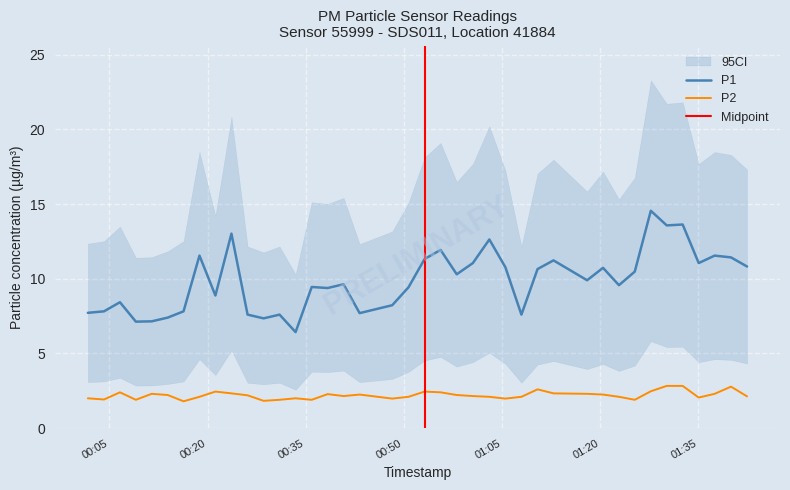

How many data points in P2 are less than 2?

9